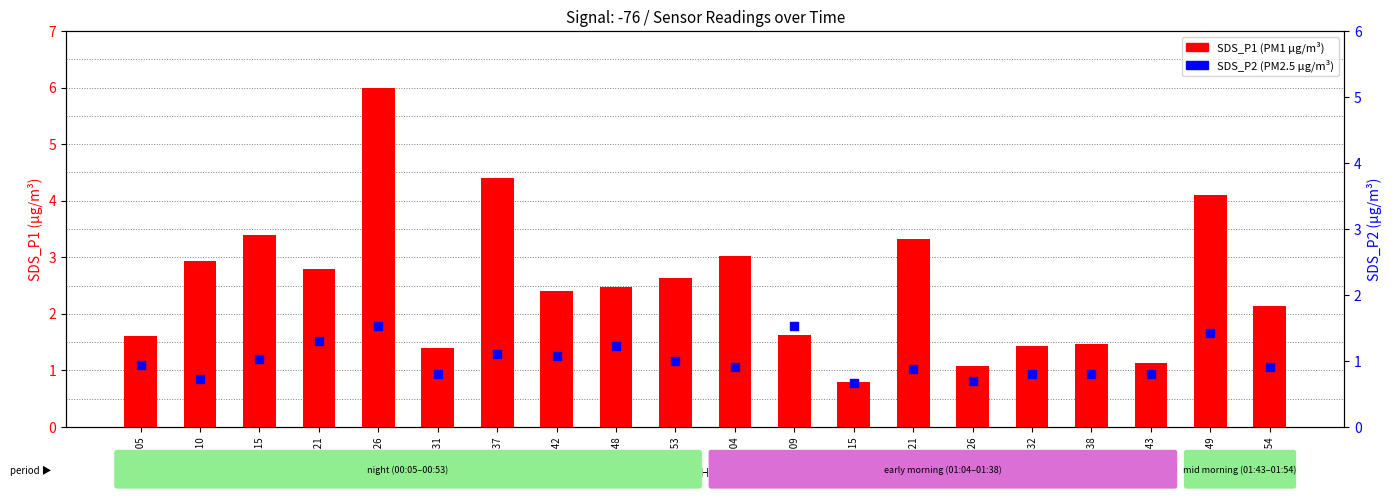

Which series has the largest Y range (max minus min)?

SDS_P1 (PM1)